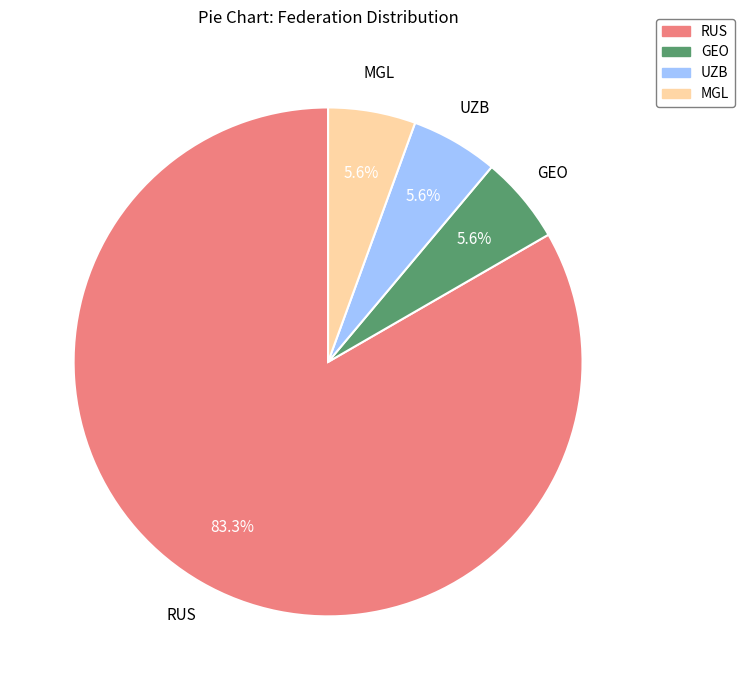

Is there any slice that represents more than half of the pie?

Yes